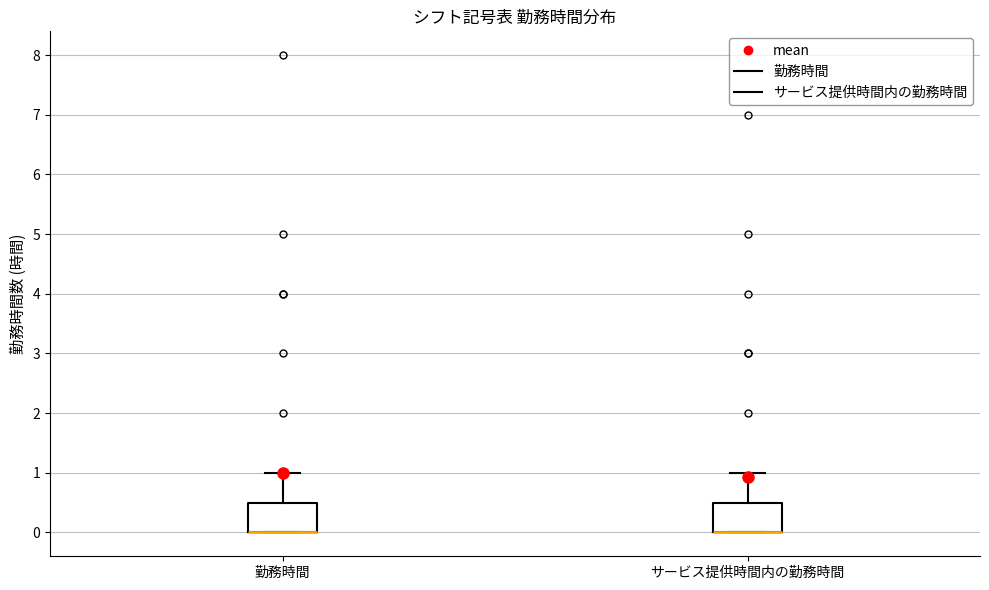

Reading left to right, read every box against the y-axis: the position of its median line, the range the box covers, and the ends of its whiskers. The values are not printed on the chart, so give them approximately, as read against the axis.

勤務時間: median 0.0 (drawn on the box's lower edge), box 0.0 to 0.5, whiskers 0.0 to 1.0
サービス提供時間内の勤務時間: median 0.0 (drawn on the box's lower edge), box 0.0 to 0.5, whiskers 0.0 to 1.0